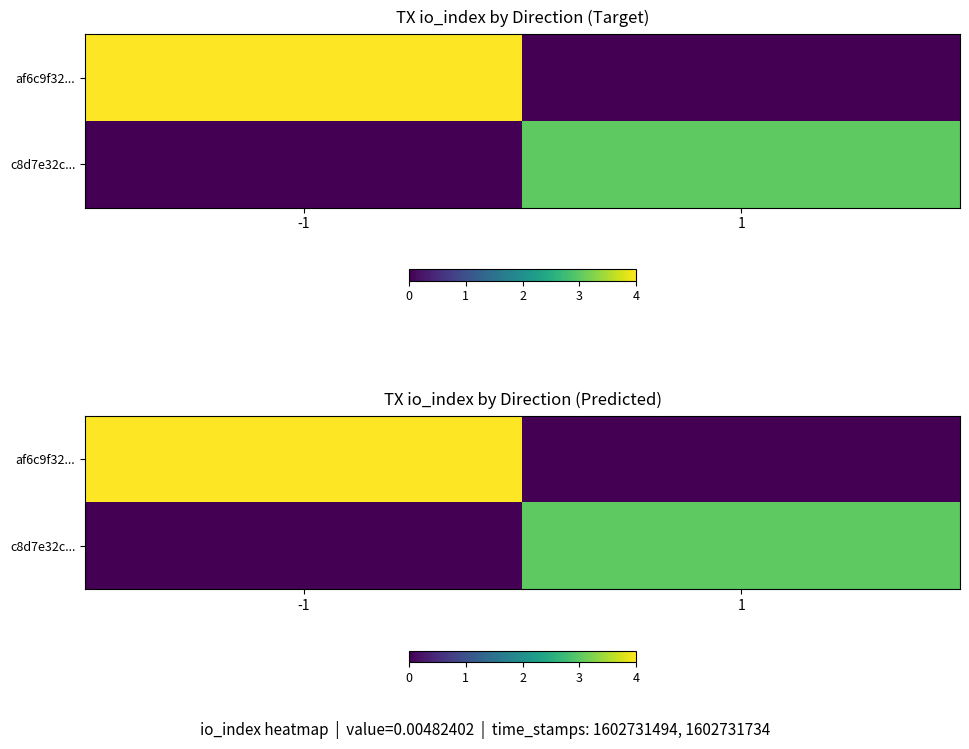

Between -1 and 1, which series saw the biggest shift?

af6c9f32...